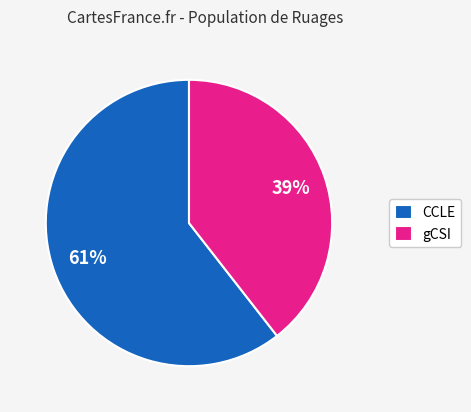

Is there any slice that represents more than half of the pie?

Yes